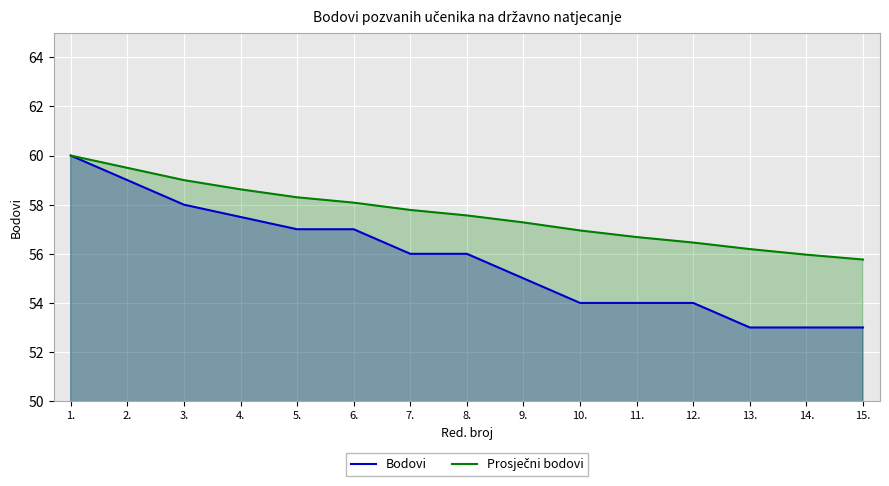

Read the Prosječni bodovi value at 9..

57.3